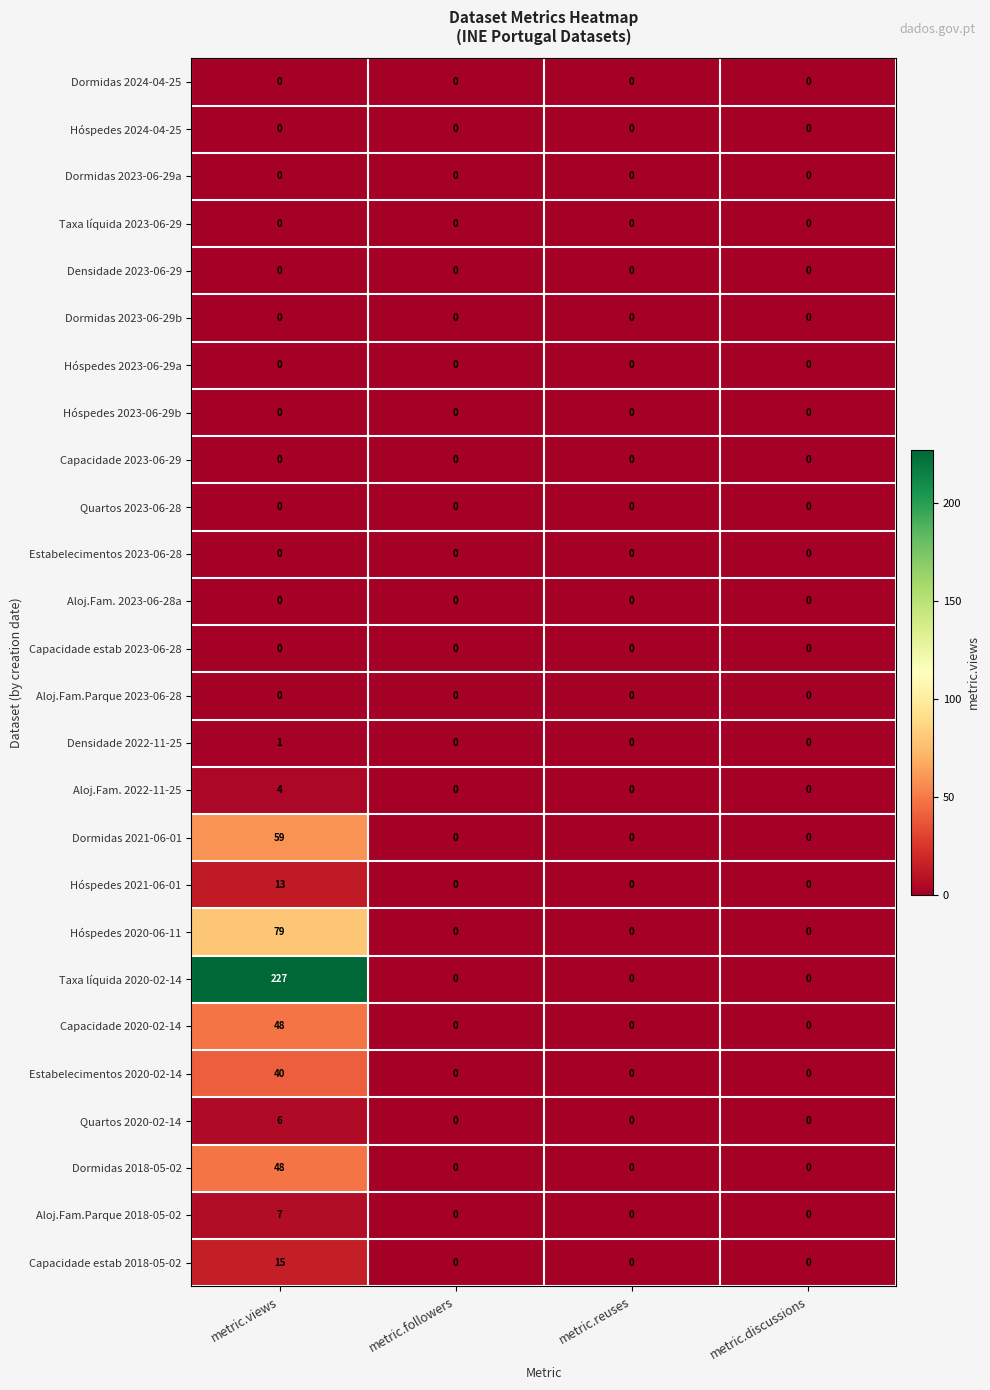

How many Capacidade 2020-02-14 values are between 0 and 48?

4